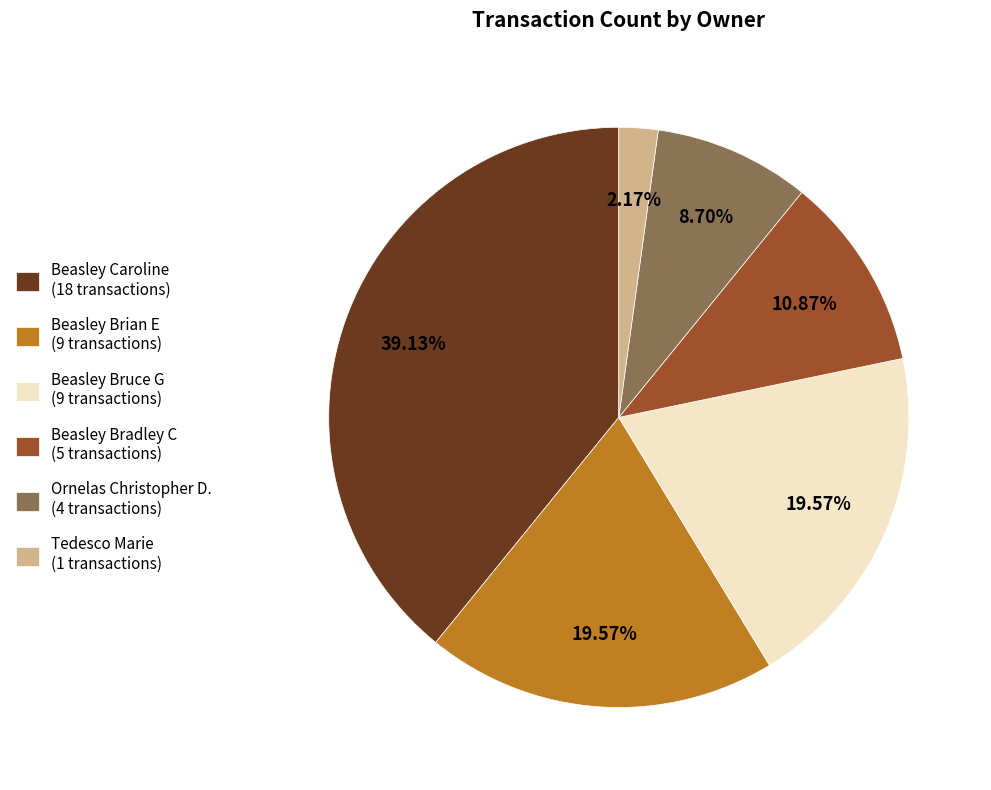

What is the smallest slice in the pie chart?

Tedesco Marie